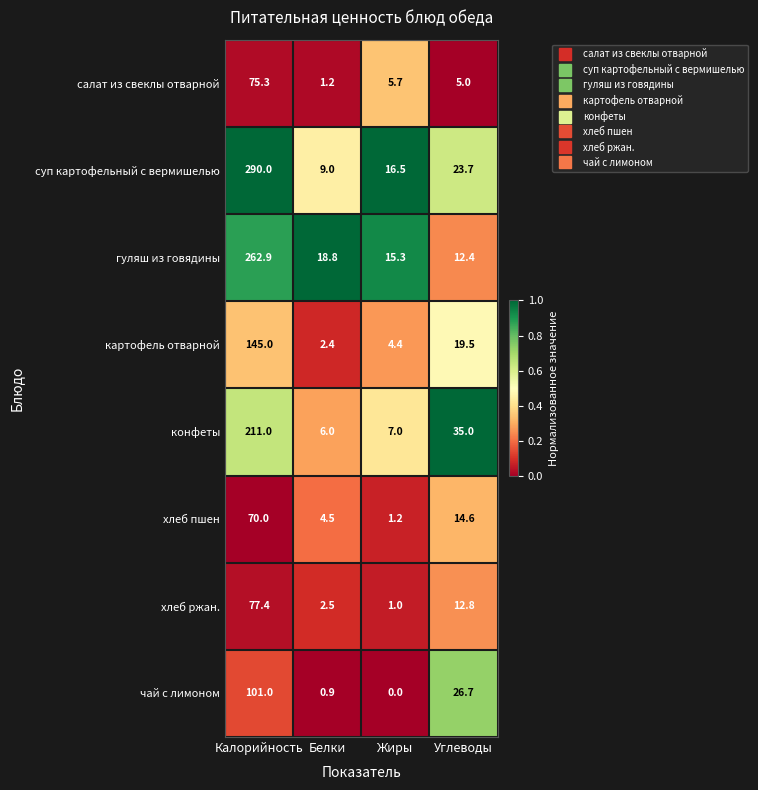

Which category has the highest value across all series?

Калорийность